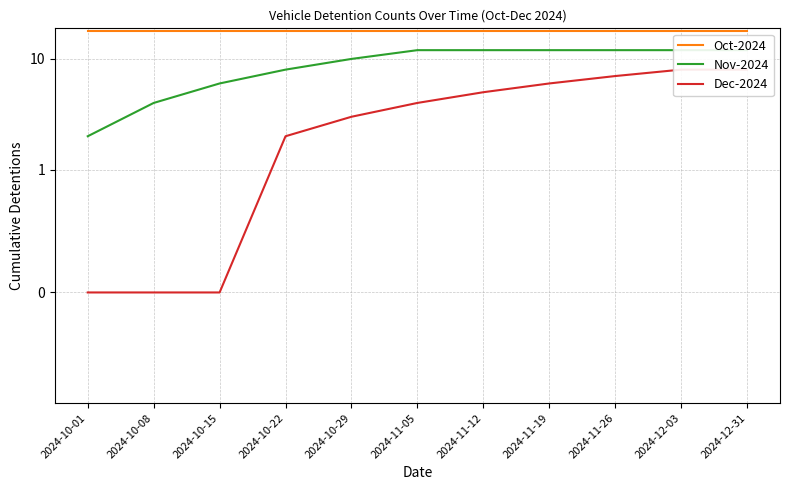

Which series has the largest total across all categories?

Oct-2024